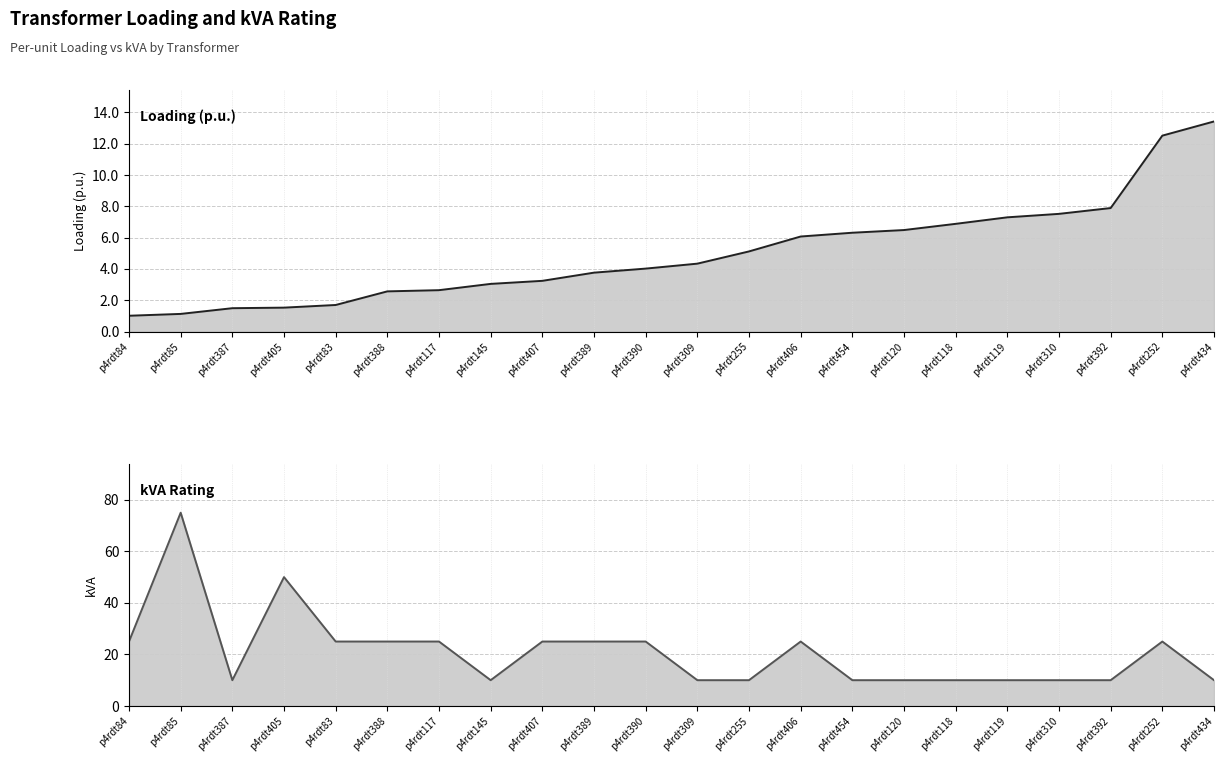

How many times do kVA and Loading (p.u.) cross each other?

1